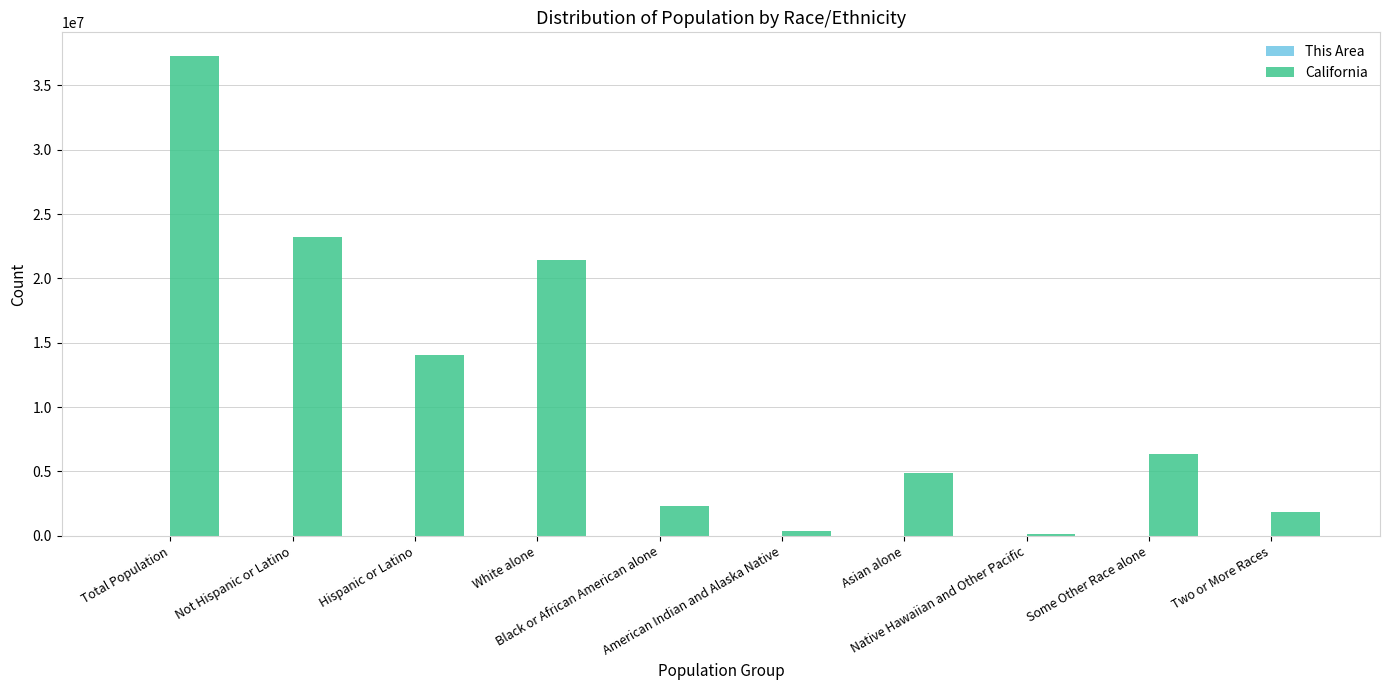

What is the sum of the California values at Hispanic or Latino and Black or African American alone?

16312791